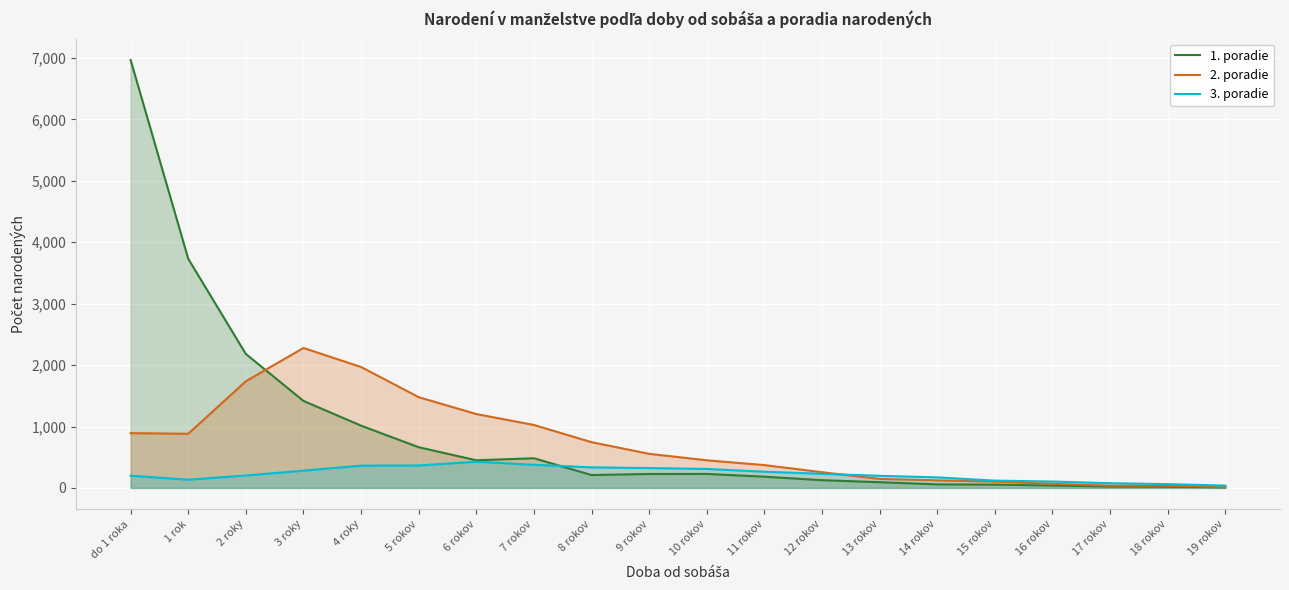

What is the highest value of the 3. poradie series?

427